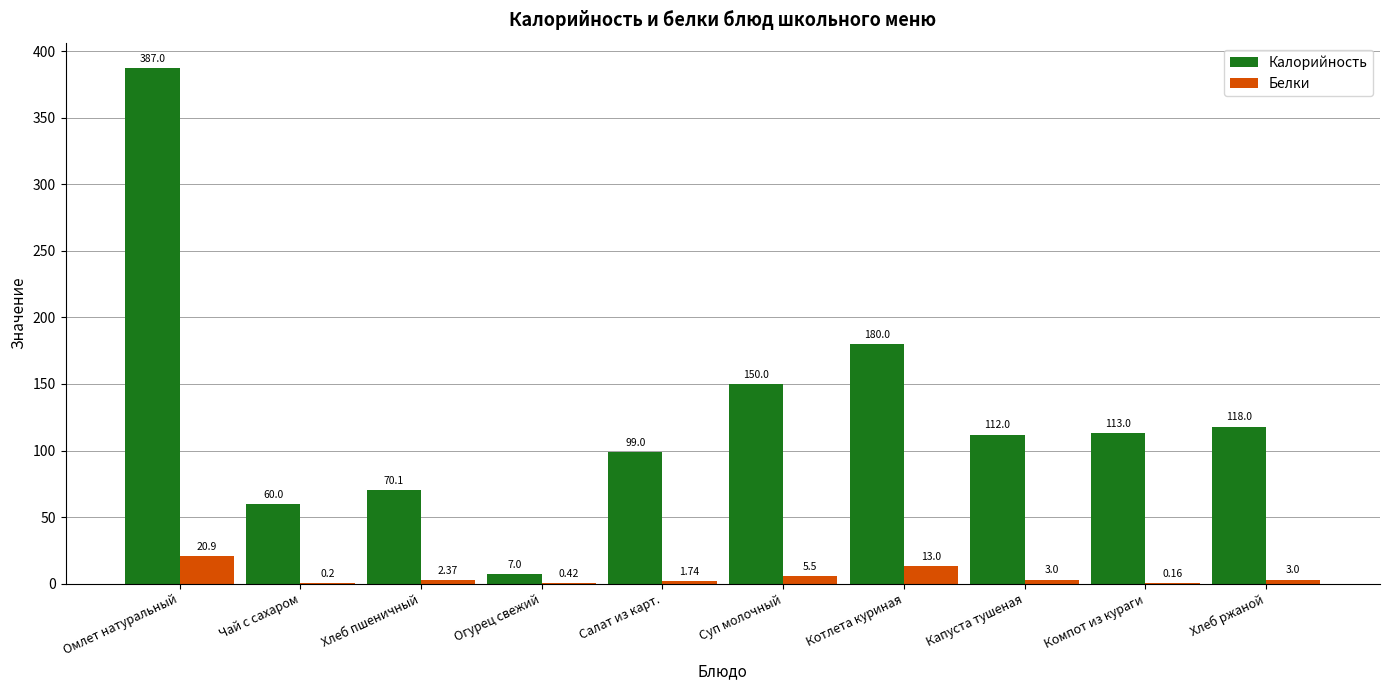

What is the sum of all Белки values?

50.3